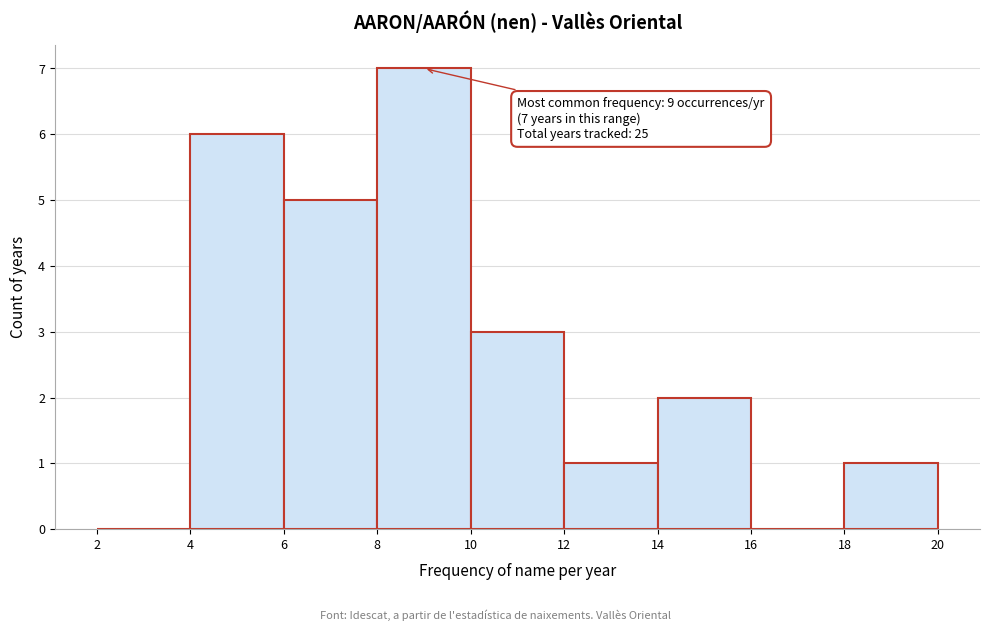

Over which range of the x-axis is the bar tallest?

8 to 10